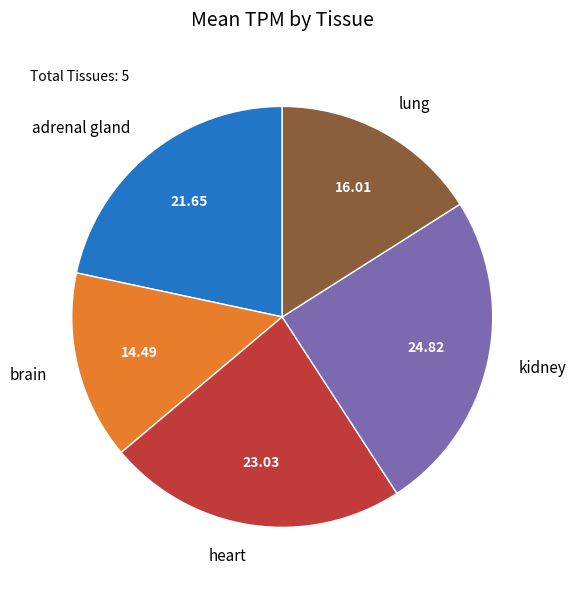

Is the sum of heart and brain greater than half?

No